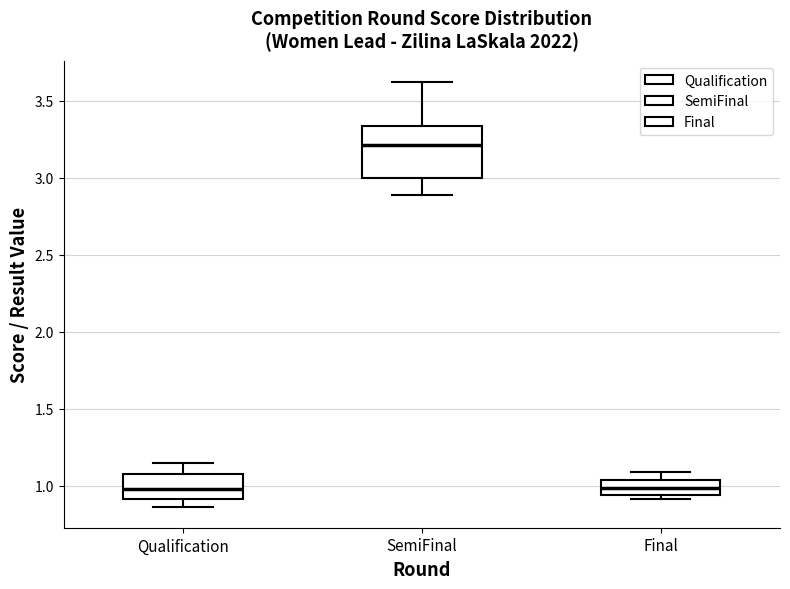

Reading left to right, read every box against the y-axis: the position of its median line, the range the box covers, and the ends of its whiskers. The values are not printed on the chart, so give them approximately, as read against the axis.

Qualification: median 1.00, box 0.90 to 1.05, whiskers 0.85 to 1.15
SemiFinal: median 3.20, box 3.00 to 3.35, whiskers 2.90 to 3.60
Final: median 1.00, box 0.95 to 1.05, whiskers 0.90 to 1.10